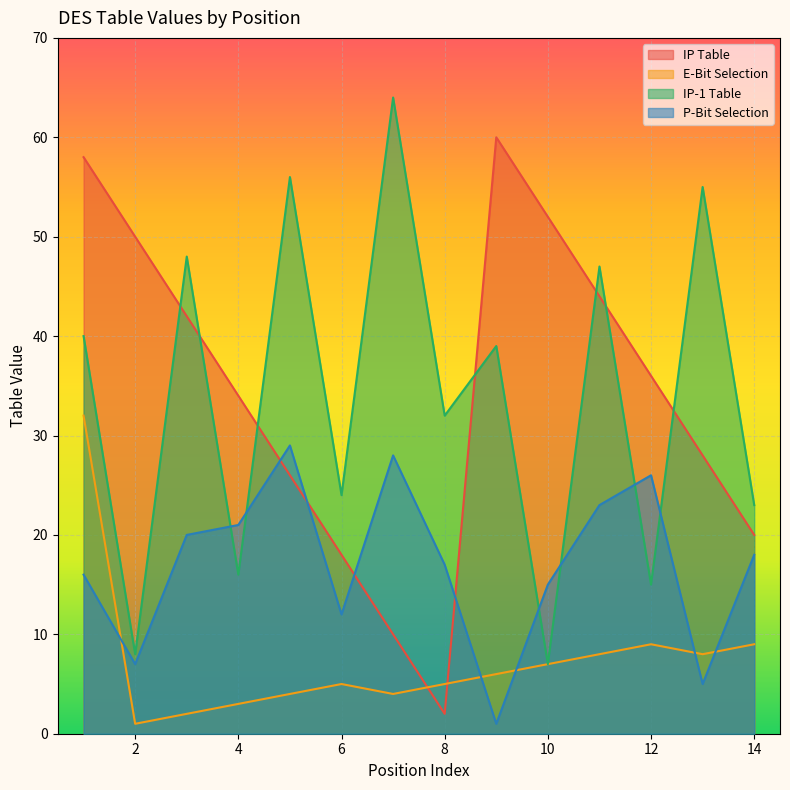

At how many categories does at least one series exceed 38?

9